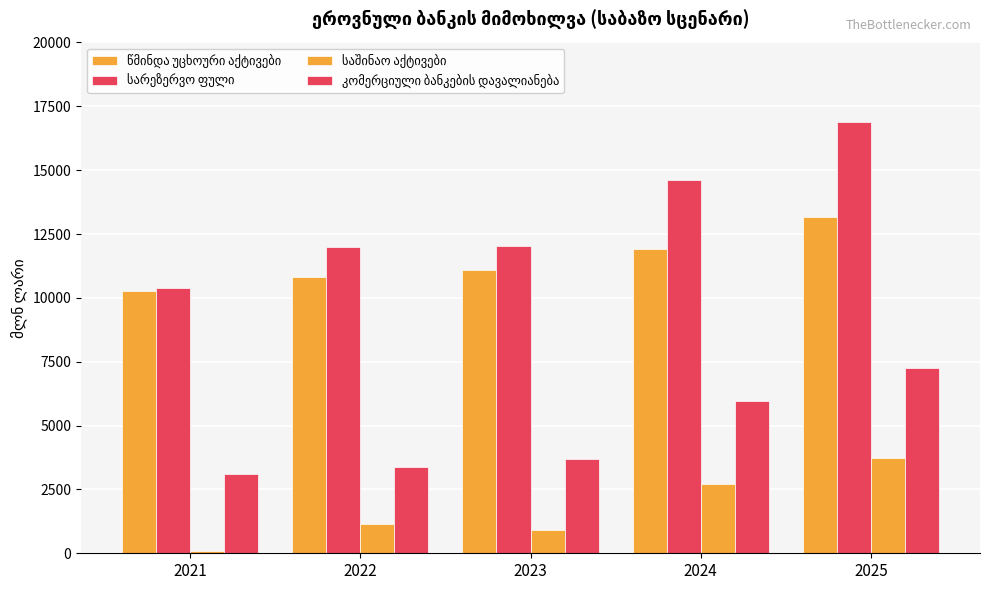

Which has a higher value, 2024 or 2022?

2024